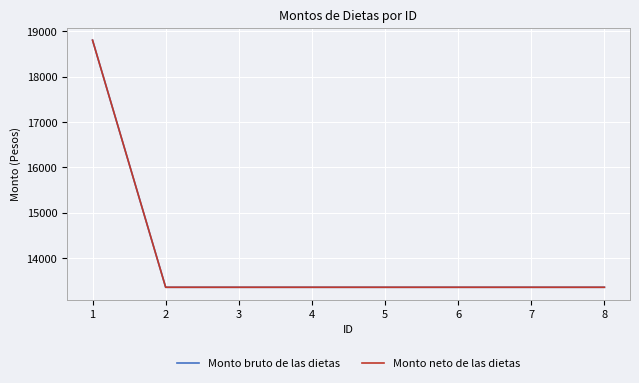

What is the minimum value for Monto bruto de las dietas?

13364